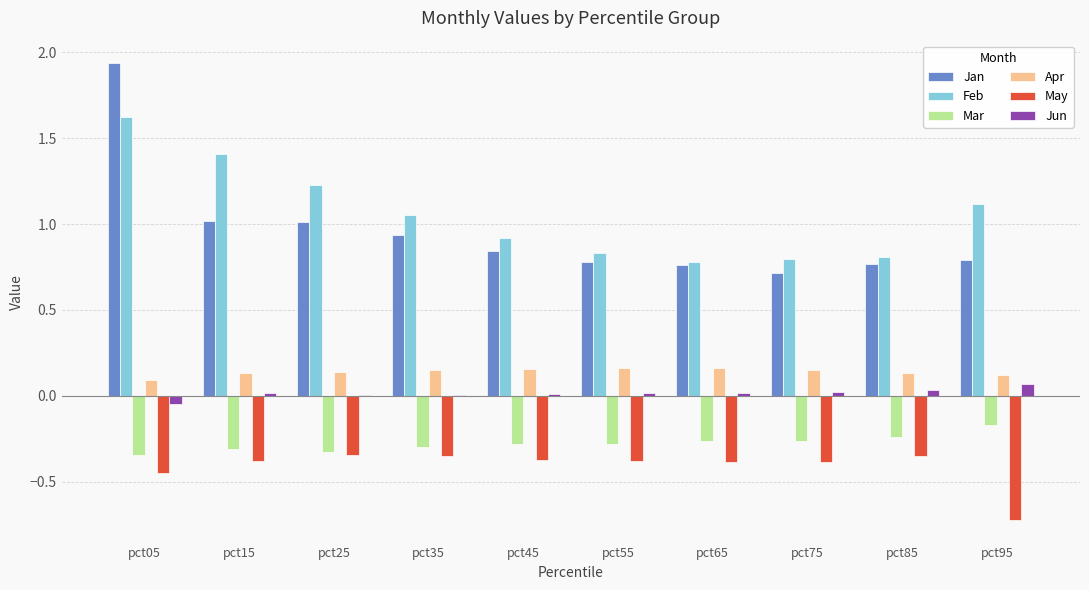

Which category has the highest value across all series?

pct05